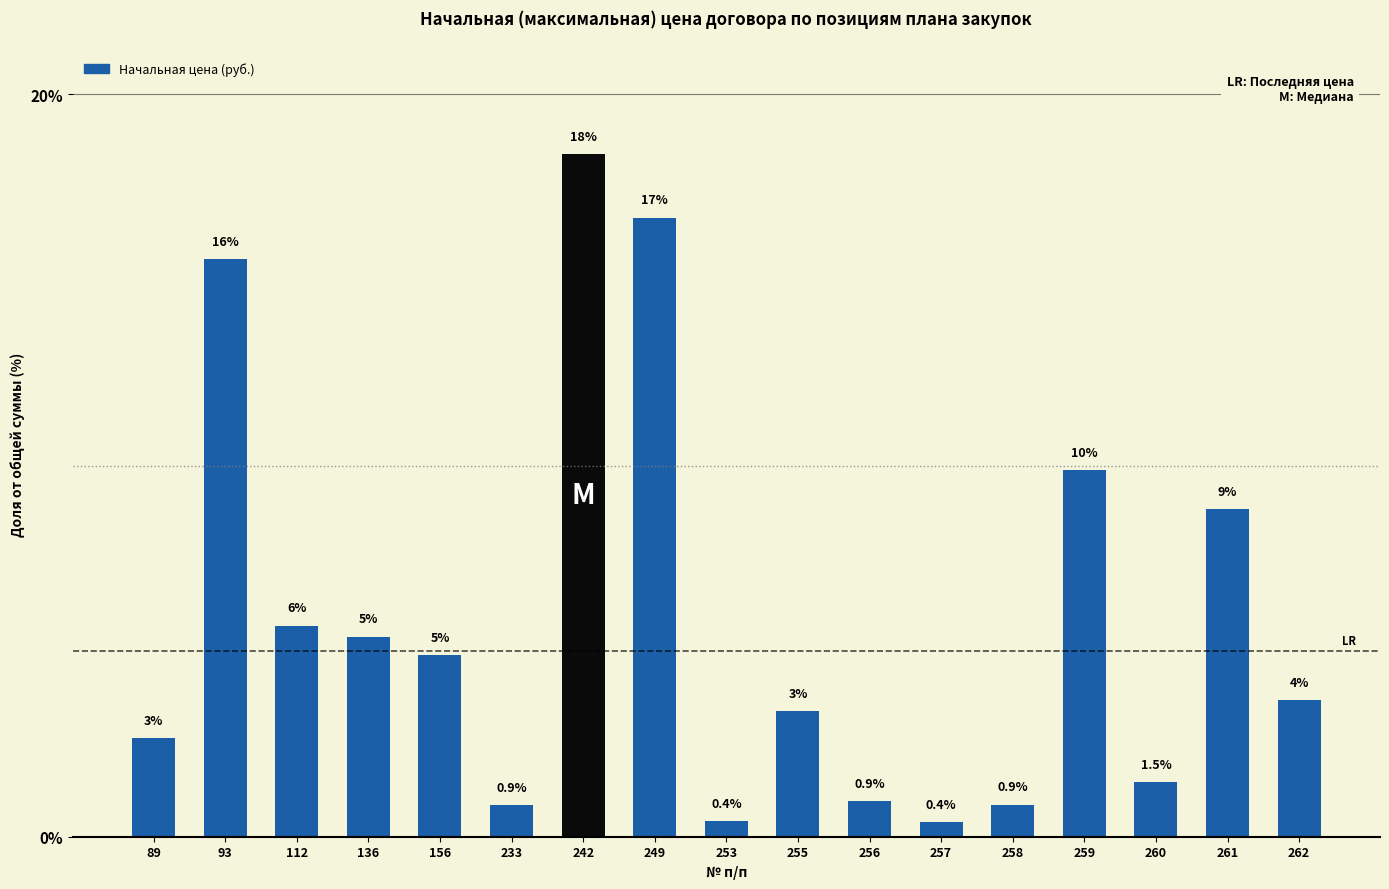

Is it true that the value at 258 is 0.9?

True